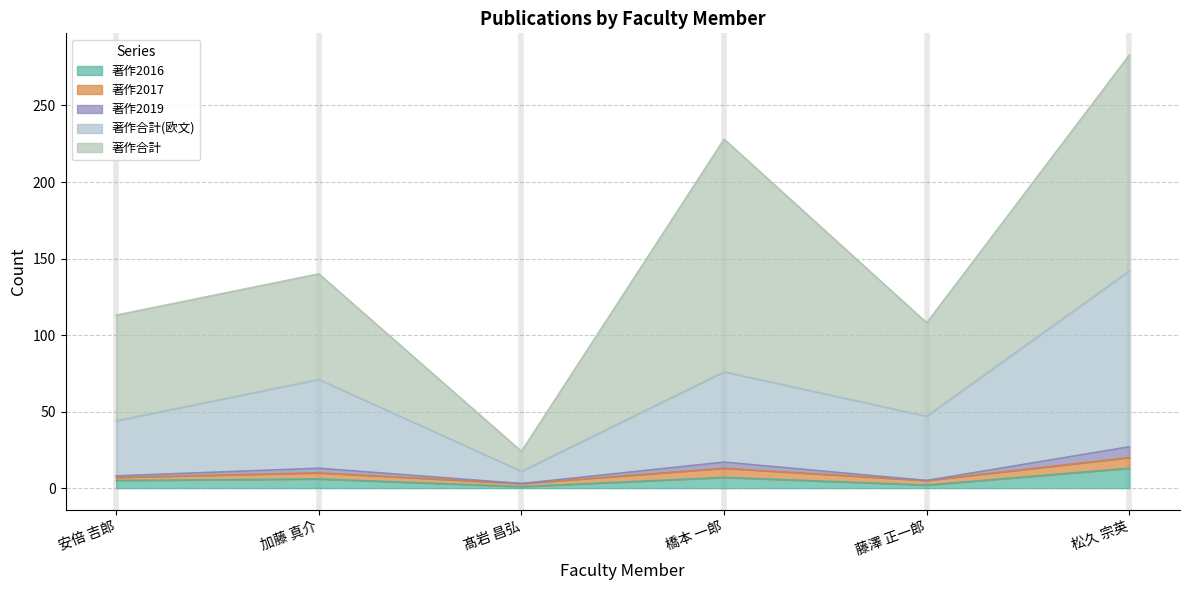

Does the chart have visible grid lines?

Yes